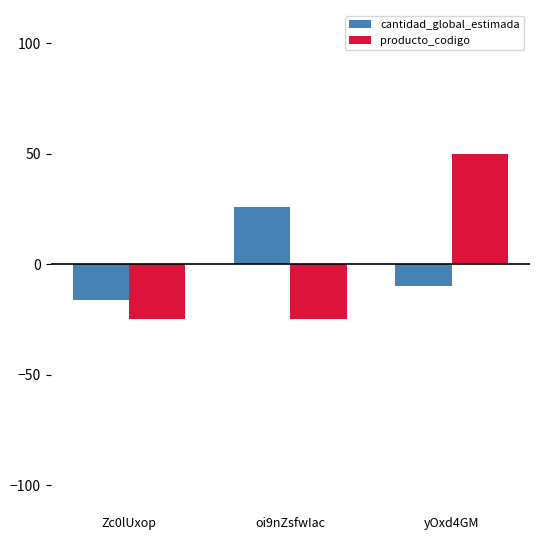

What is the difference between the highest and lowest values at oi9nZsfwIac?

51.0